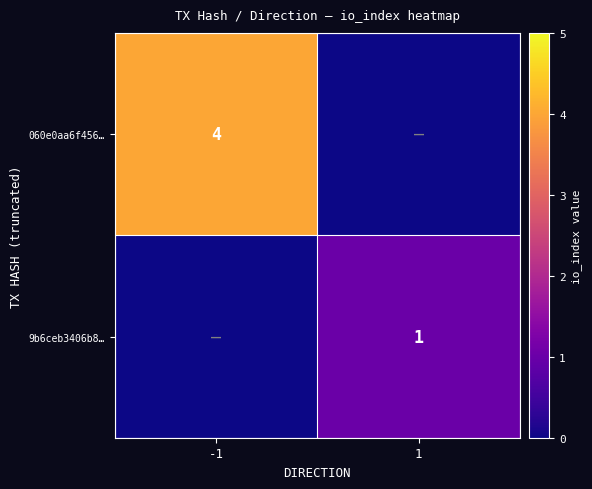

The 9b6ceb3406b8… series shows 1 at 1. True or false?

True